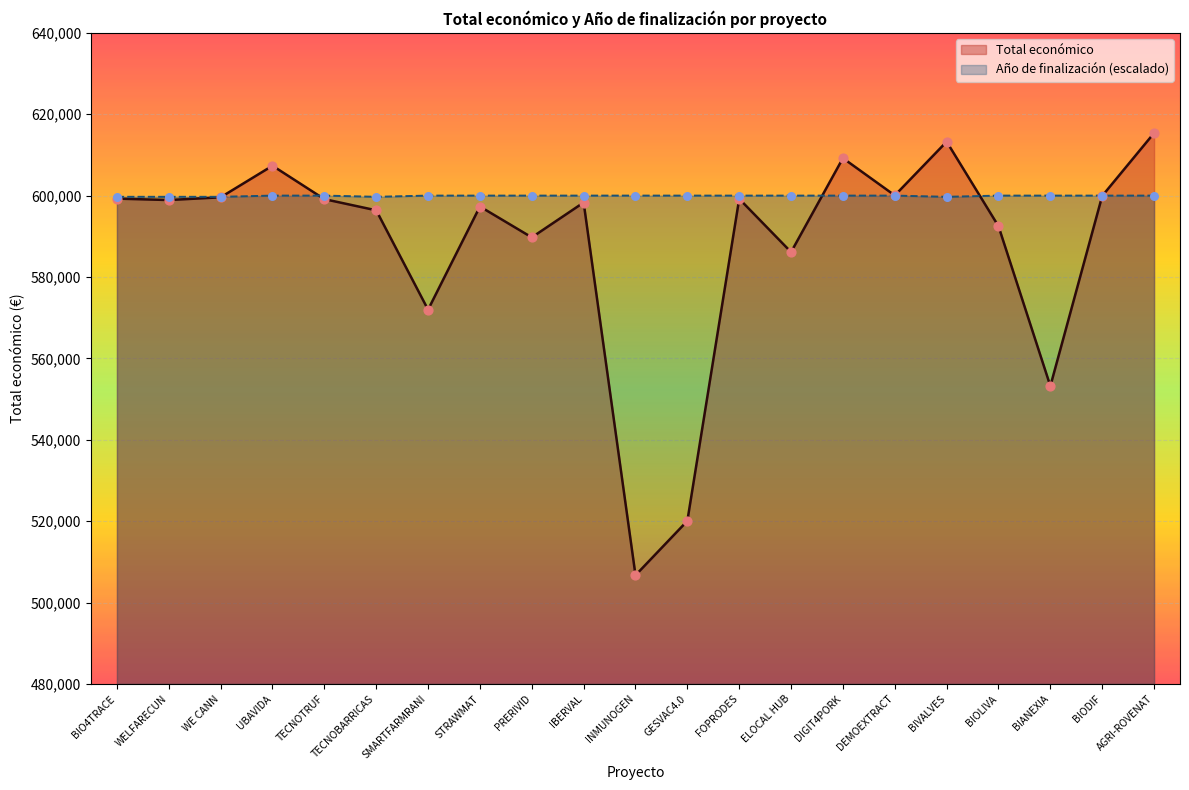

What are all the series names shown in the legend?

Total económico, Año de finalización (escalado)